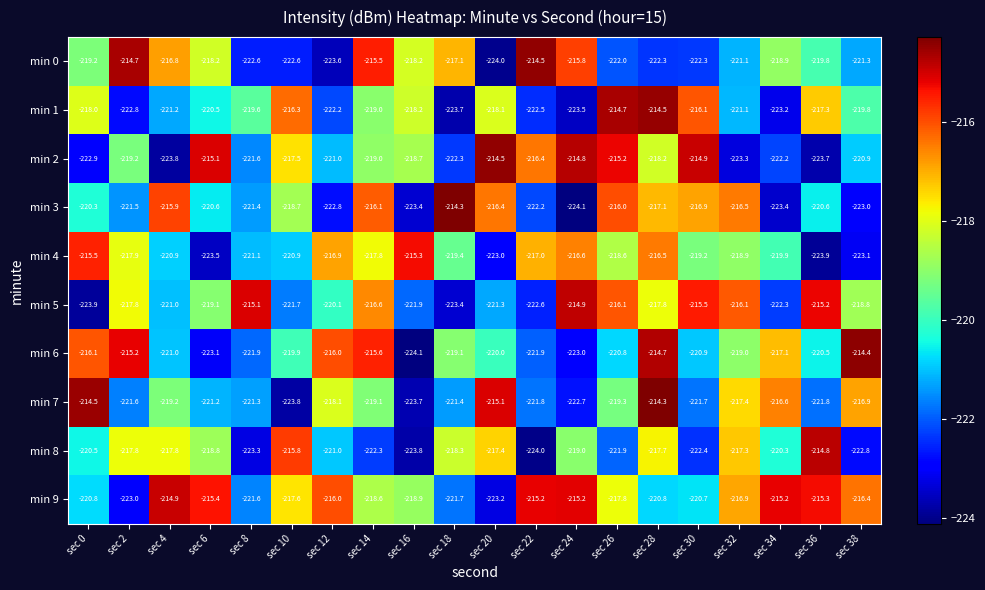

What is the approximate value of min 5 at sec 36?

-215.2